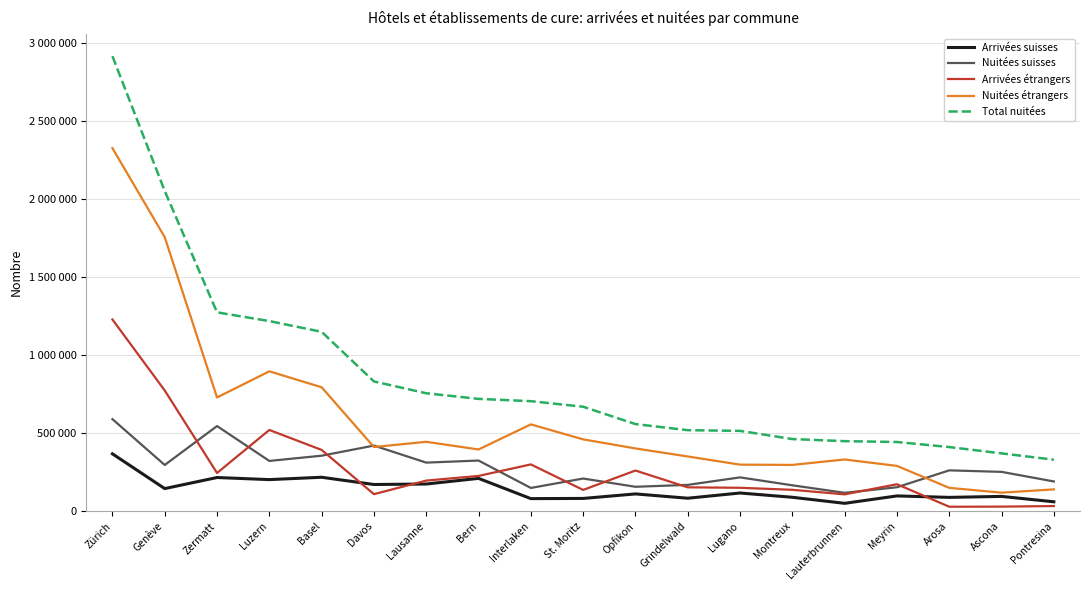

Reading right to left, transcribe all the data shown in this chart.

Arrivées suisses: 59959	94508	88240	97626	50118	88878	116330	82856	110416	81456	80287	210091	173893	170808	217160	202155	215526	144584	367376
Nuitées suisses: 190281	251780	261416	153188	117505	165618	216452	168373	156136	209100	148700	324331	311042	420280	355407	321899	545385	295975	589620
Arrivées étrangers: 32653	28927	28272	172518	107584	136708	149792	152589	260259	135987	299547	225782	195739	108876	392446	520348	244568	773395	1228390
Nuitées étrangers: 139558	118425	149385	289996	331137	296376	298031	350480	401941	460144	556123	395265	444470	411080	794004	896270	728796	1756000	2326600
Total nuitées: 329839	370205	410801	443184	448642	461994	514483	518853	558077	669244	704823	719596	755512	831360	1149411	1218169	1274181	2051975	2916220